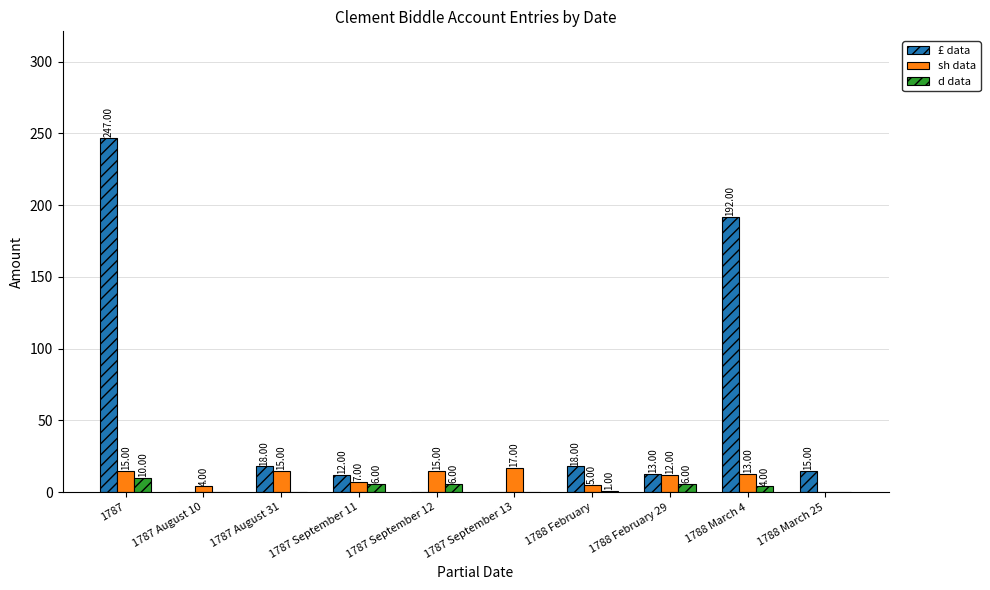

What is the sum of all sh data values?

103